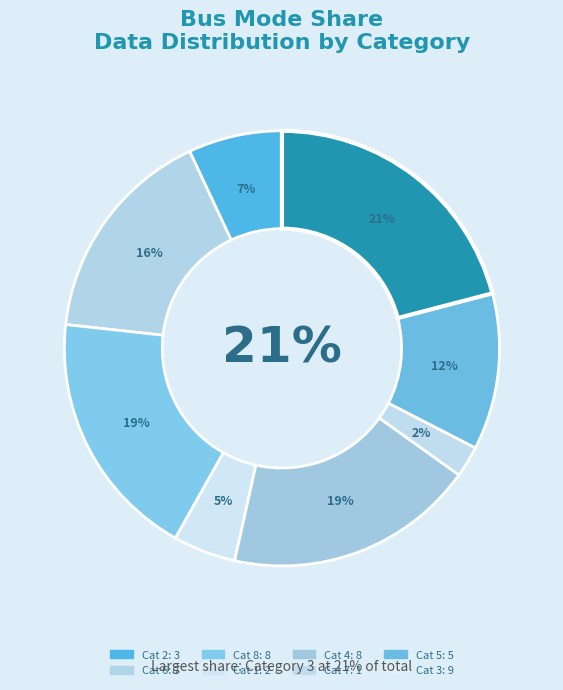

To the nearest percent, what is the combined percentage of 7 and 6?

19%